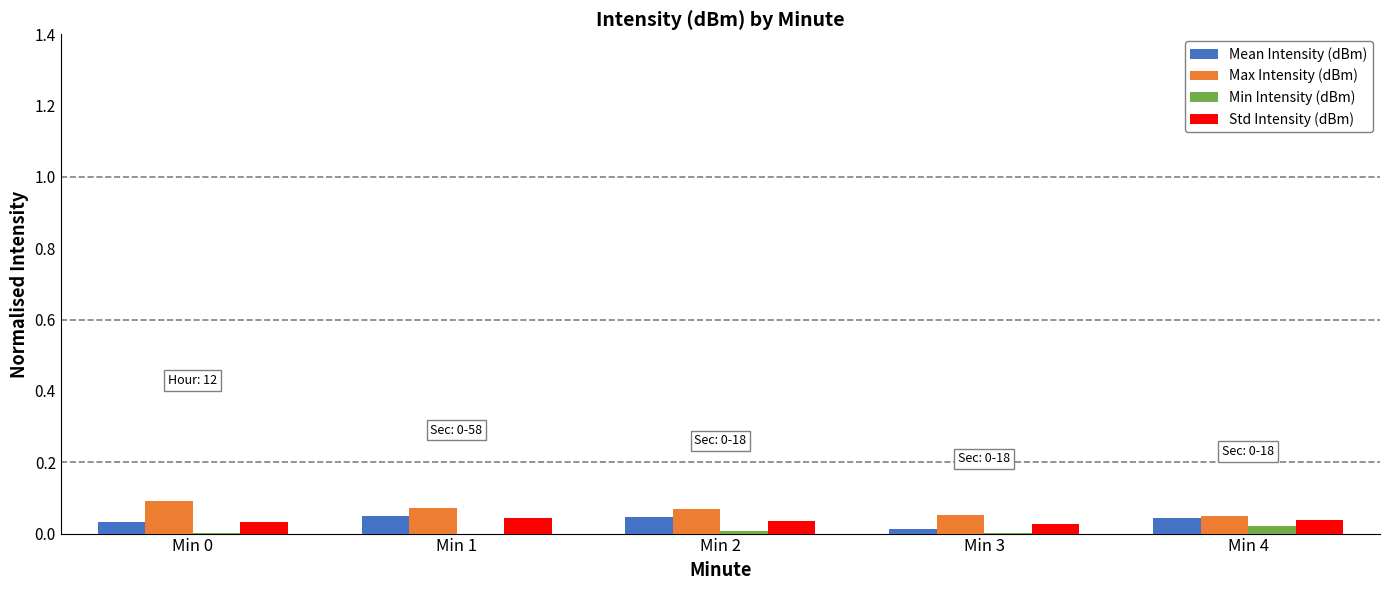

The value of Max Intensity (dBm) at Min 1 is 0.0. True or false?

False